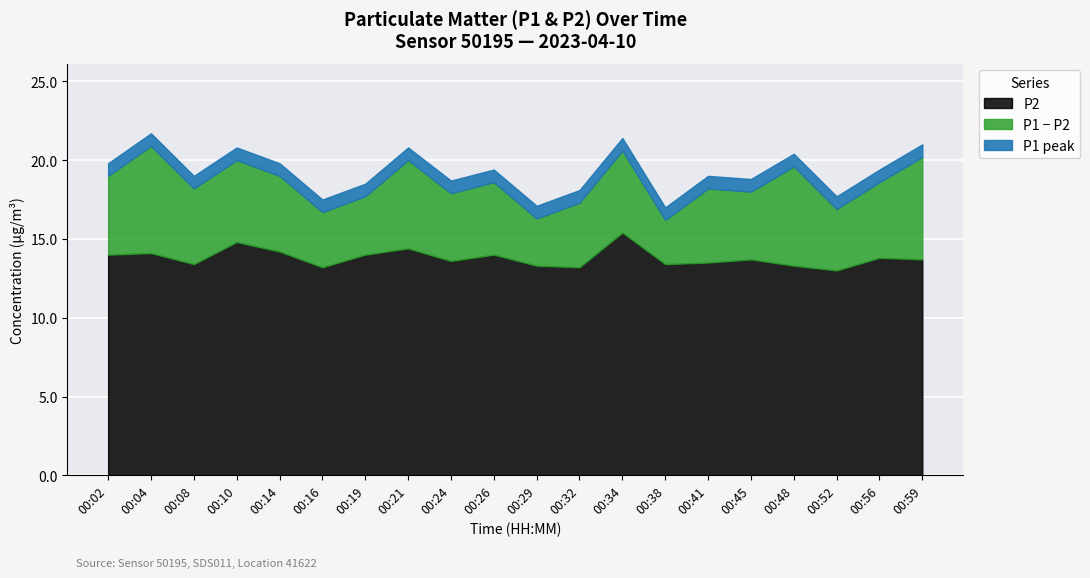

Is the value of P1 at 00:21 greater than the value of P2 at 00:10?

Yes